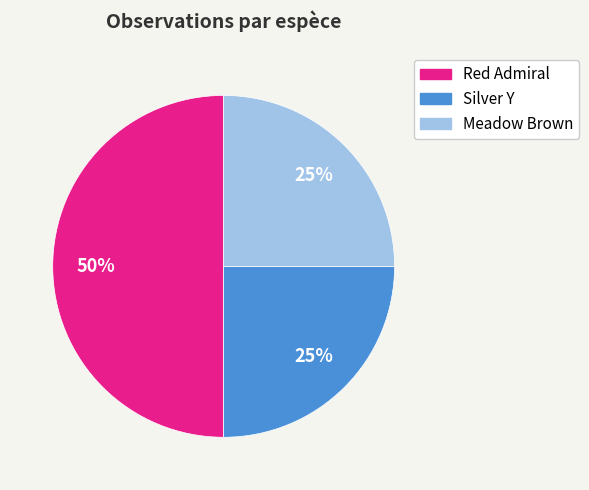

Is the sum of Red Admiral and Silver Y greater than half?

Yes